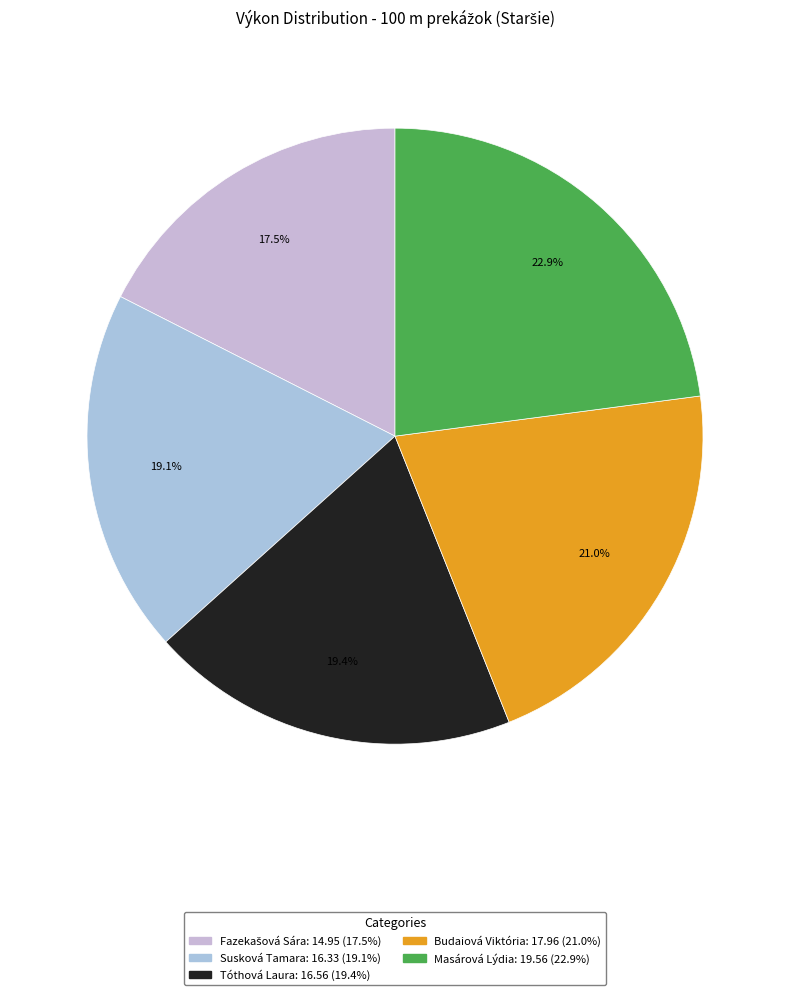

Count the number of slices in the pie.

5